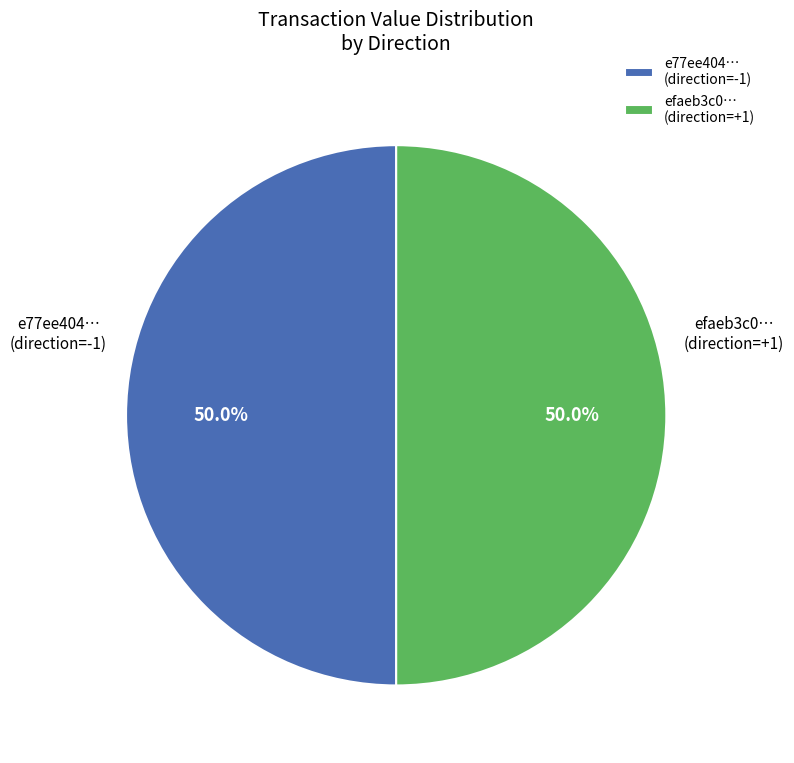

What percentage is NOT represented by efaeb3c0… (direction=+1)?

50.0%